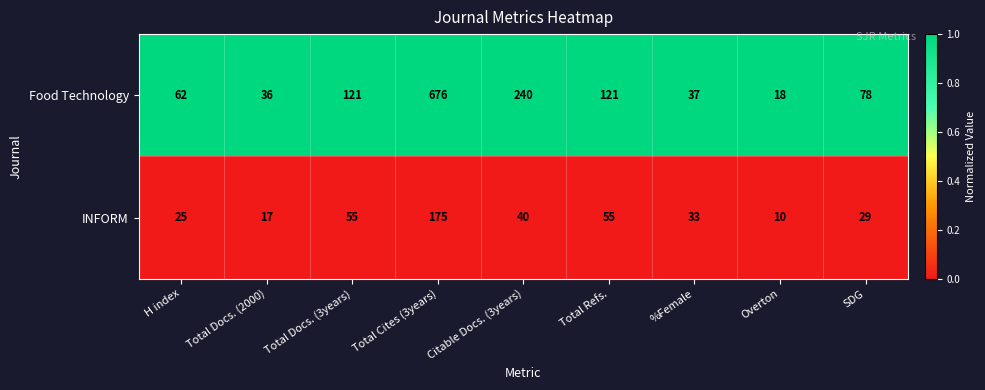

At which category is the sum across all series the highest?

Total Cites (3years)